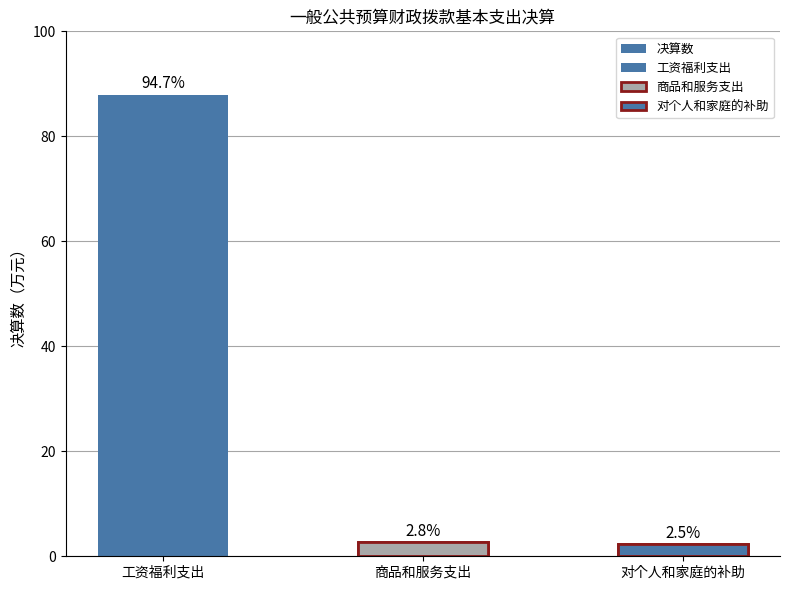

Read the value at 商品和服务支出.

2.6